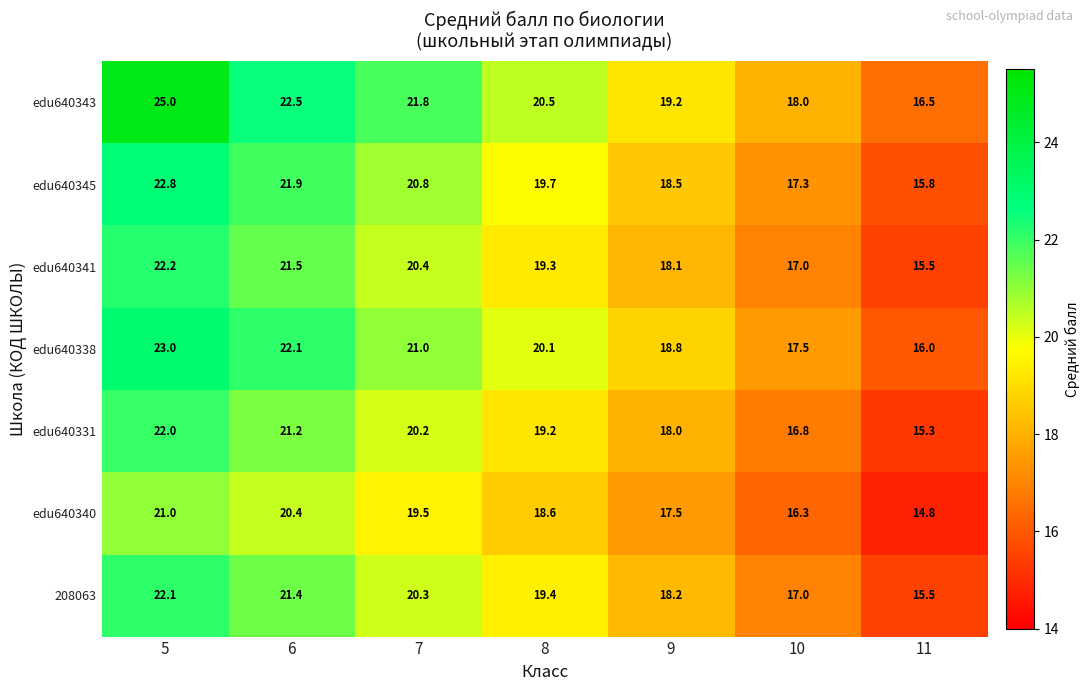

What is the average value of the edu640343 series?

20.5